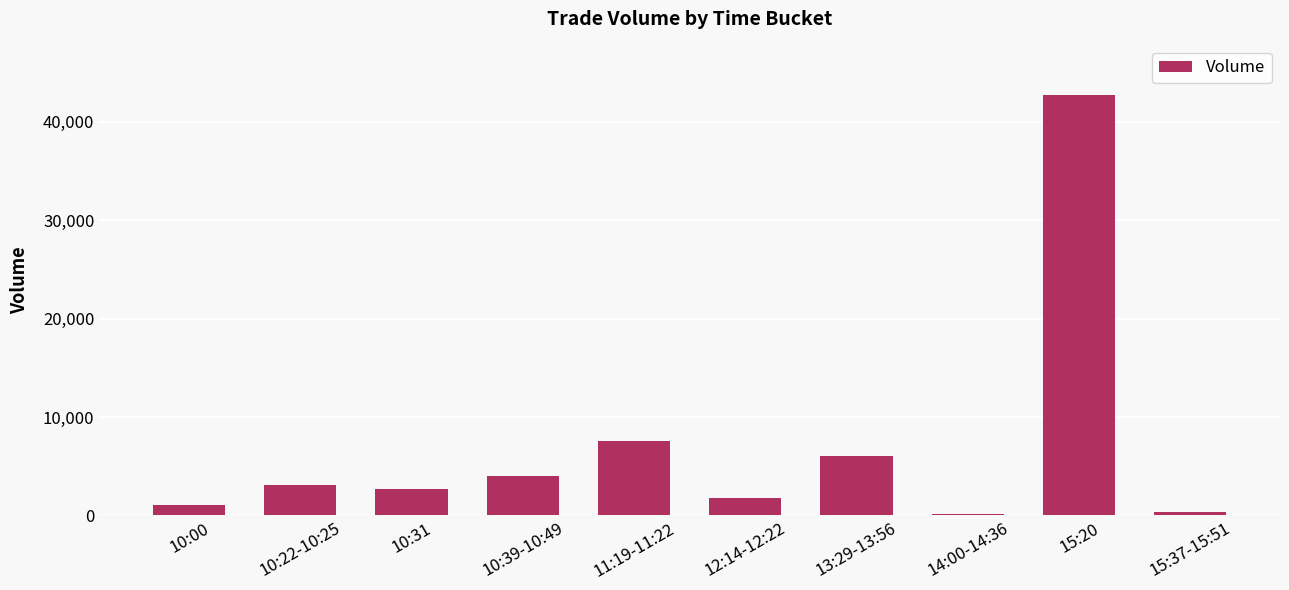

What is the difference between the values at 10:22-10:25 and 10:00?

2040